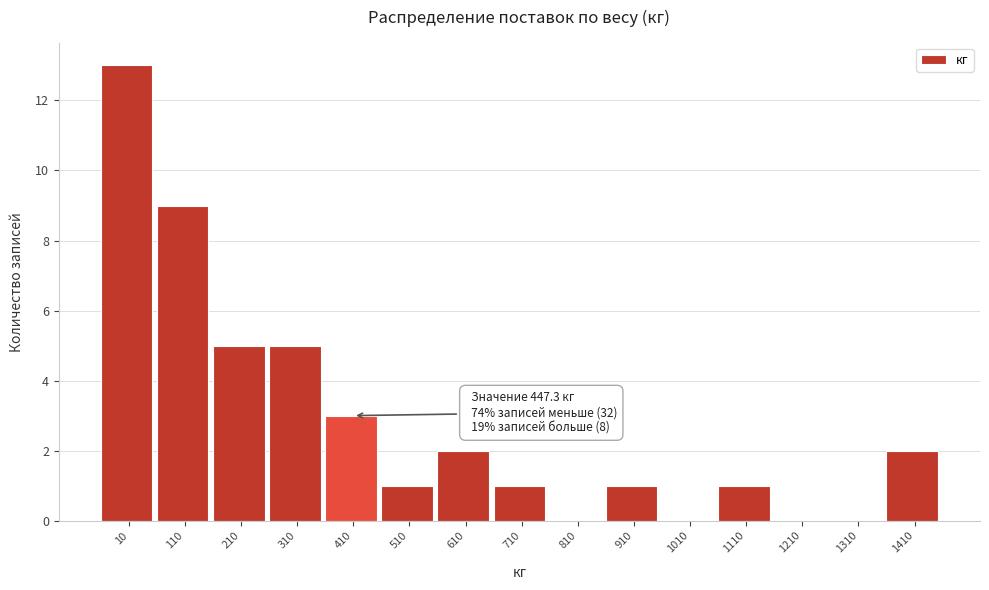

Reading right to left, what are all the values shown in this chart?

1410=2	1310=0	1210=0	1110=1	1010=0	910=1	810=0	710=1	610=2	510=1	410=3	310=5	210=5	110=9	10=13